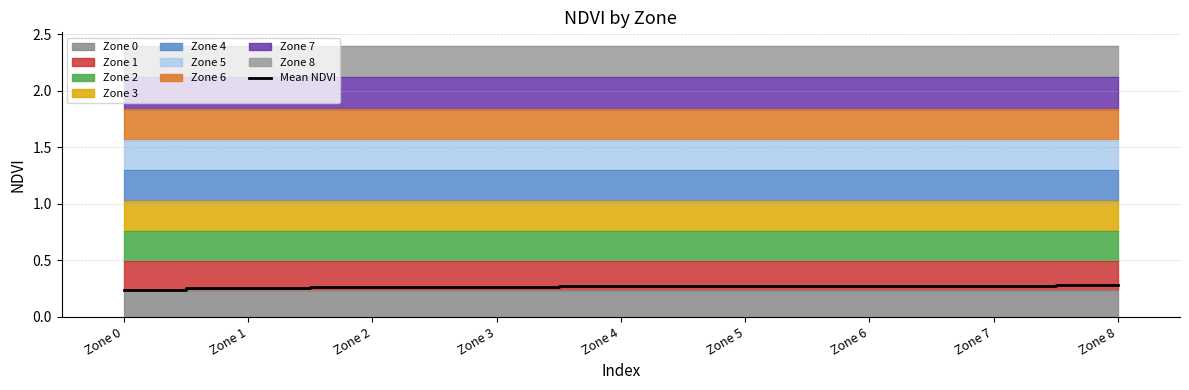

What is the approximate value at Zone 2?

0.3